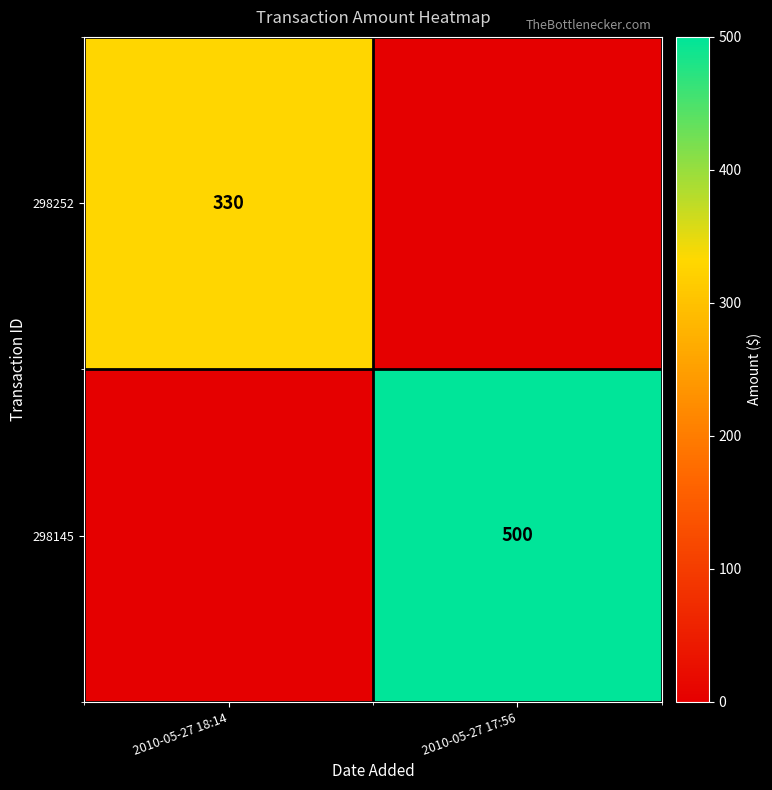

Is the value of 298145 at 2010-05-27 17:56 greater than the value of 298252 at 2010-05-27 18:14?

Yes